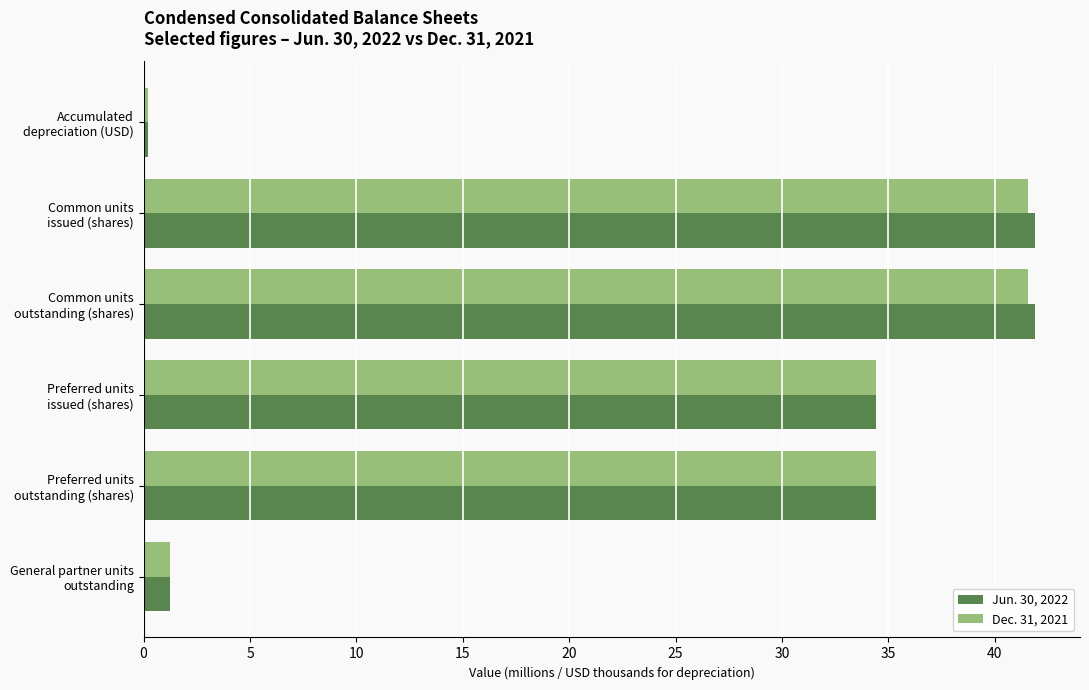

How many values in the Dec. 31, 2021 series are below 34?

2